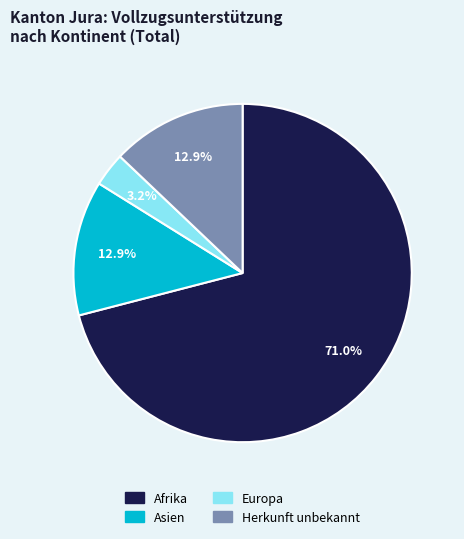

Which slice is the smallest?

Europa